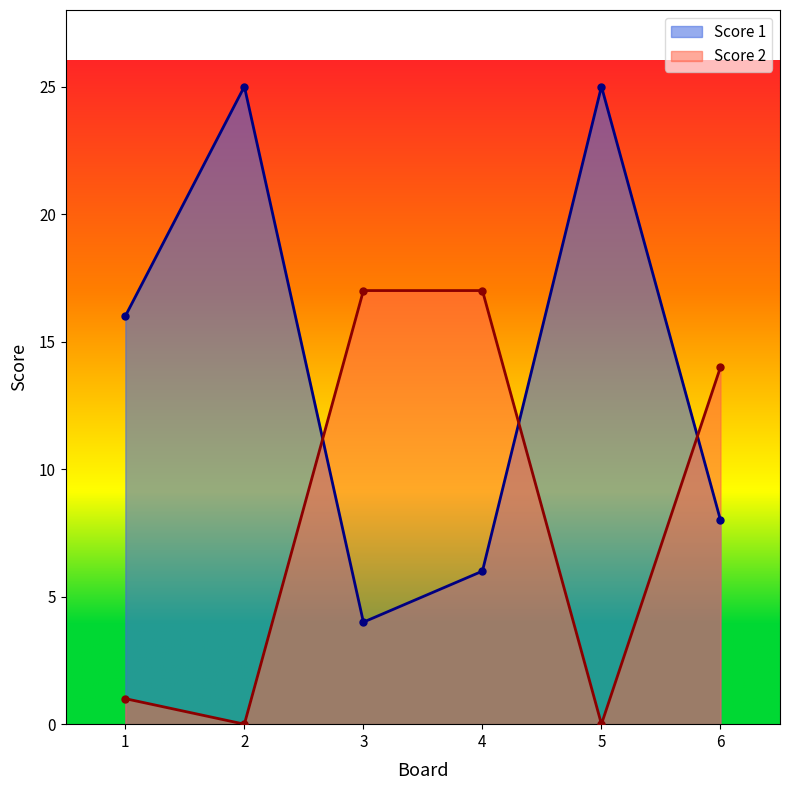

The Score 1 series shows 2 at 4. True or false?

False